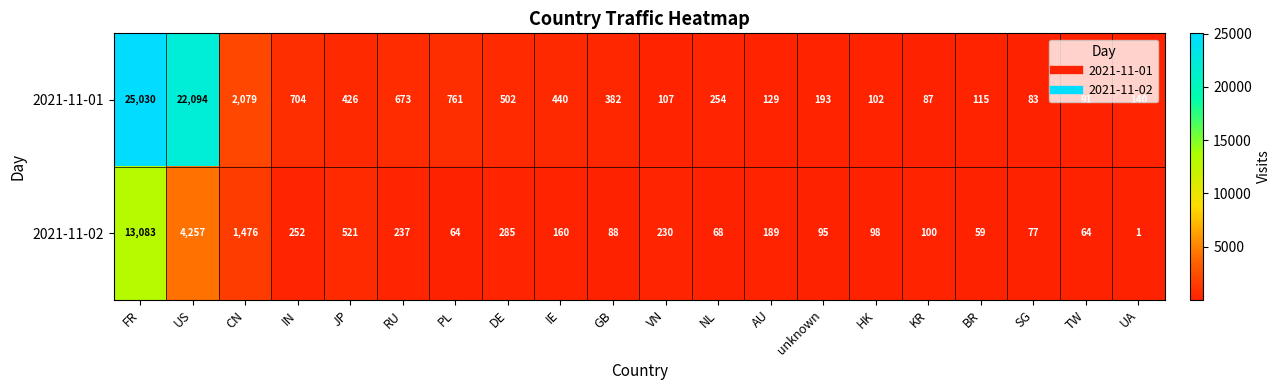

Rank the series by their maximum value, from lowest to highest.

2021-11-02, 2021-11-01